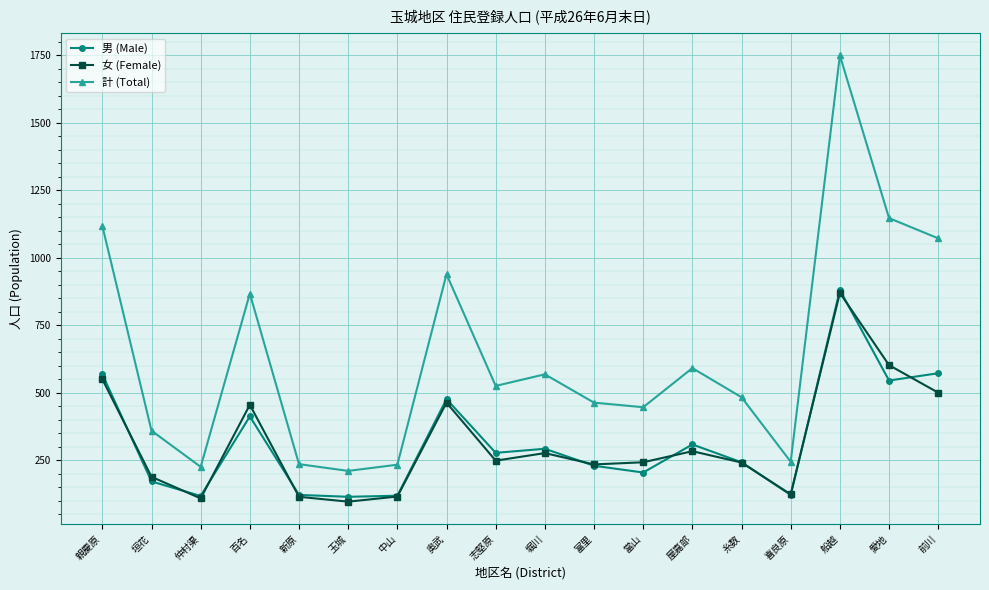

True or false: 女 (Female) and 計 (Total) cross at least once.

False